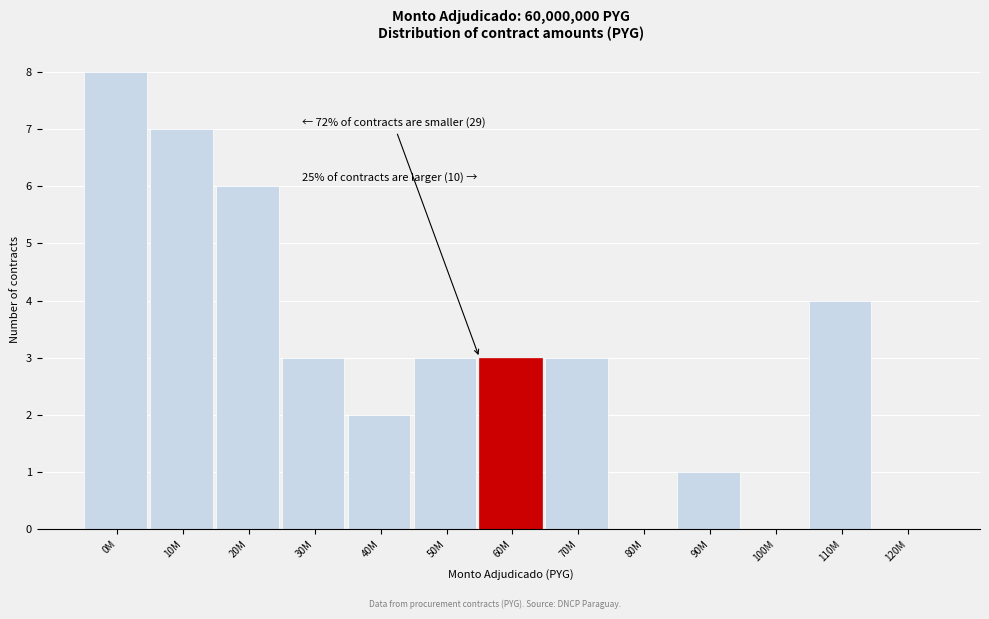

Reading right to left, transcribe all the data shown in this chart.

120M=0	110M=4	100M=0	90M=1	80M=0	70M=3	60M=3	50M=3	40M=2	30M=3	20M=6	10M=7	0M=8